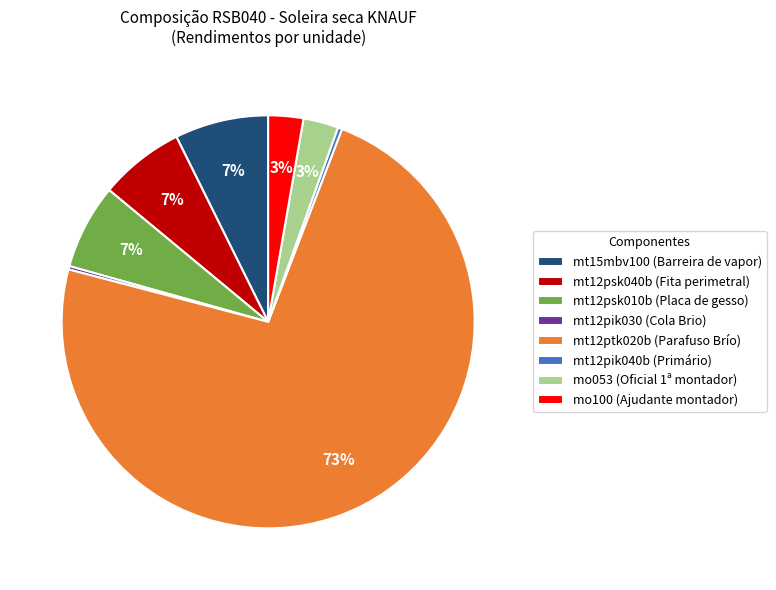

The mt12psk010b (Placa de gesso) slice represents 7% of the pie. True or false?

True